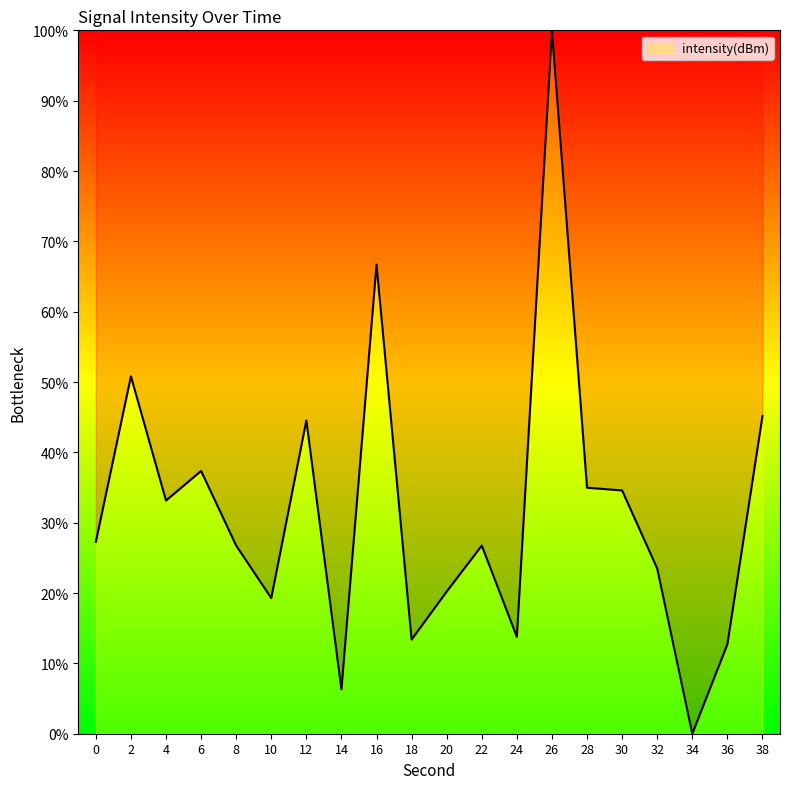

What is the difference between the values at 2 and 22?

24.1